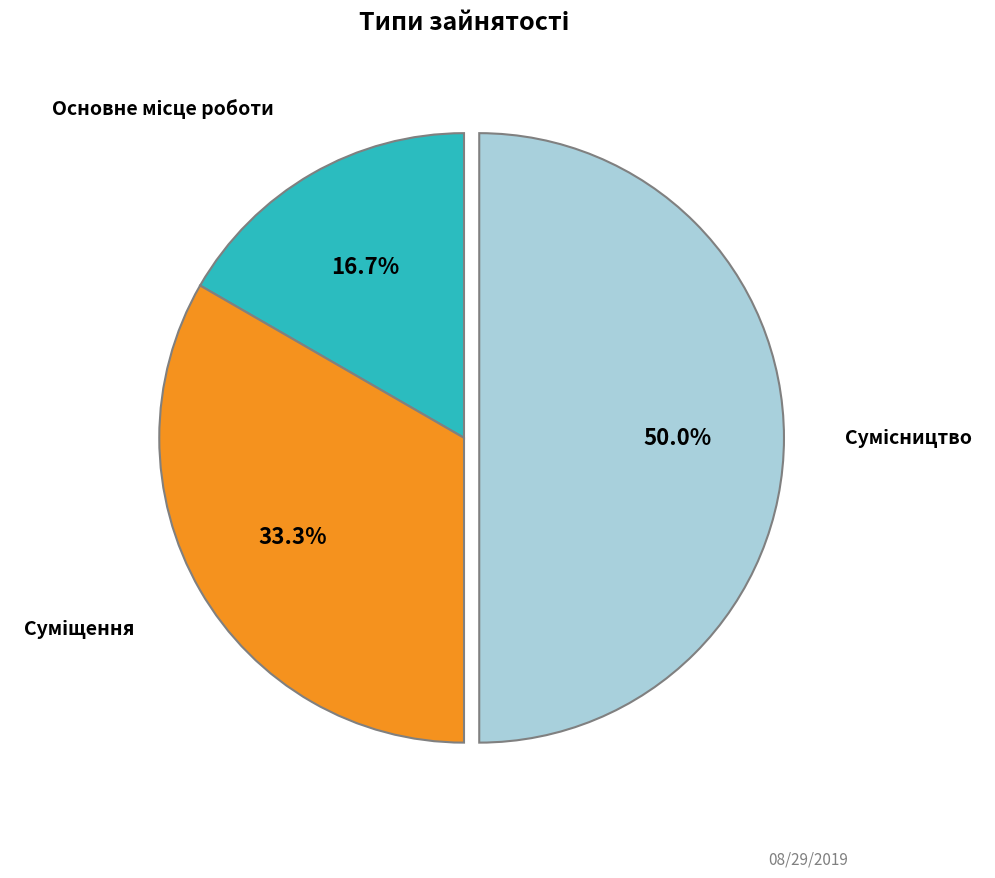

How many slices are in this pie chart?

3